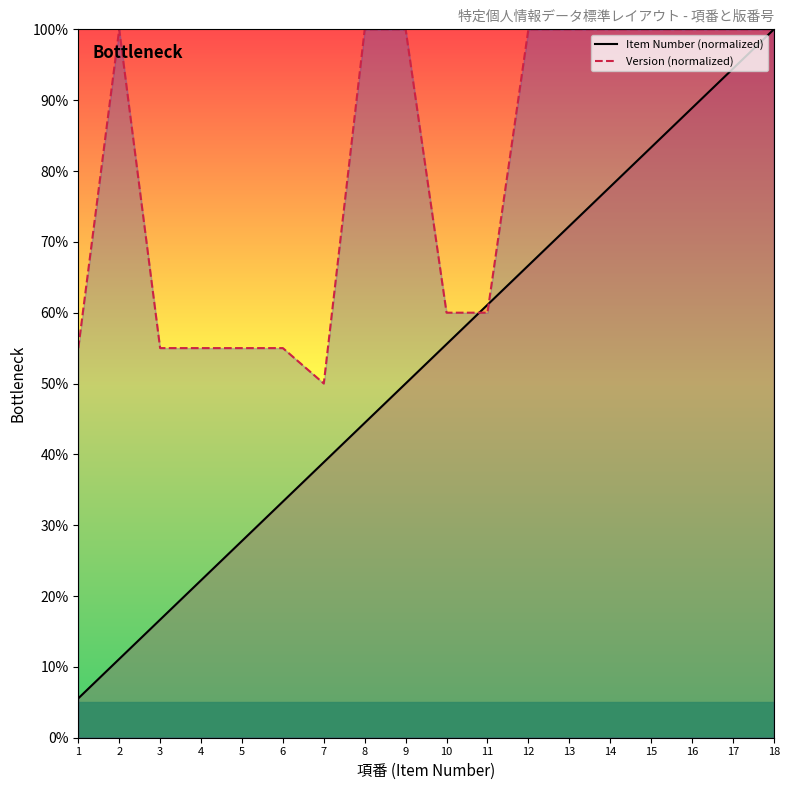

Which series reaches the maximum Y coordinate?

Item Number (normalized)